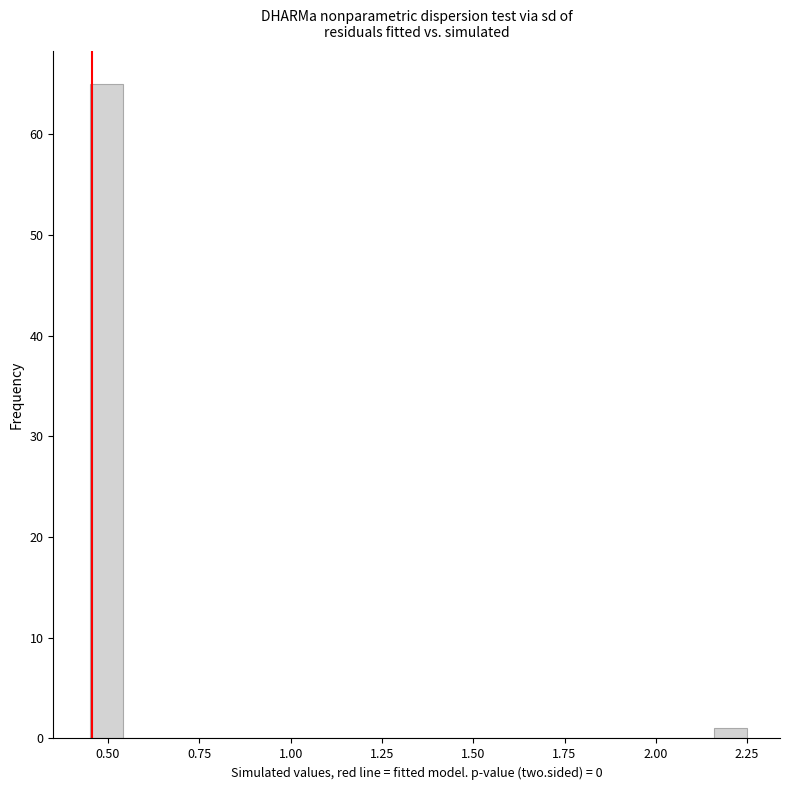

Around what value on the x-axis is the tallest bar? Give the approximate position of its centre, as read against the axis.

0.50